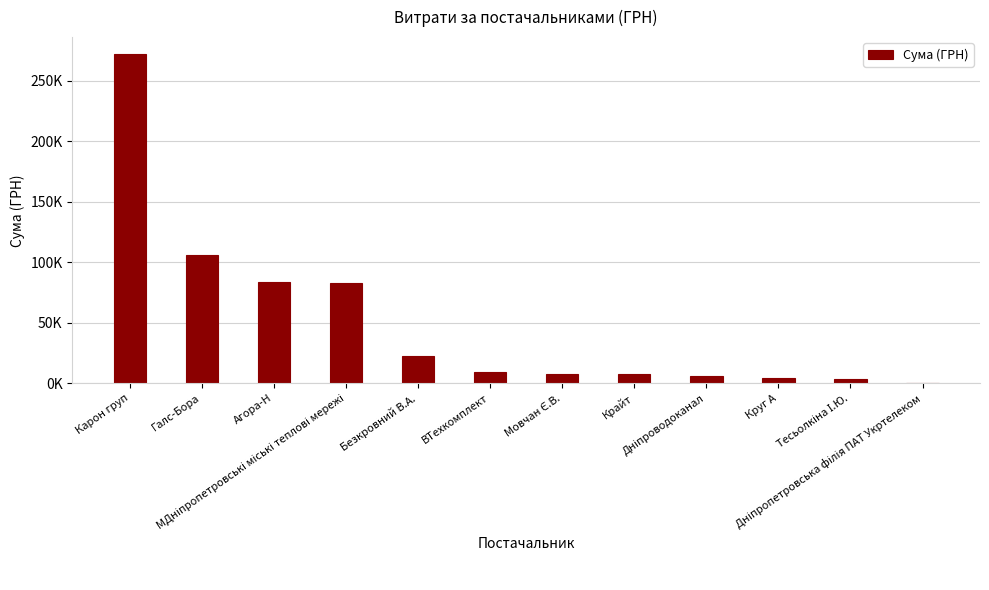

The chart shows a value of 144047.2 at Агора-Н. True or false?

False